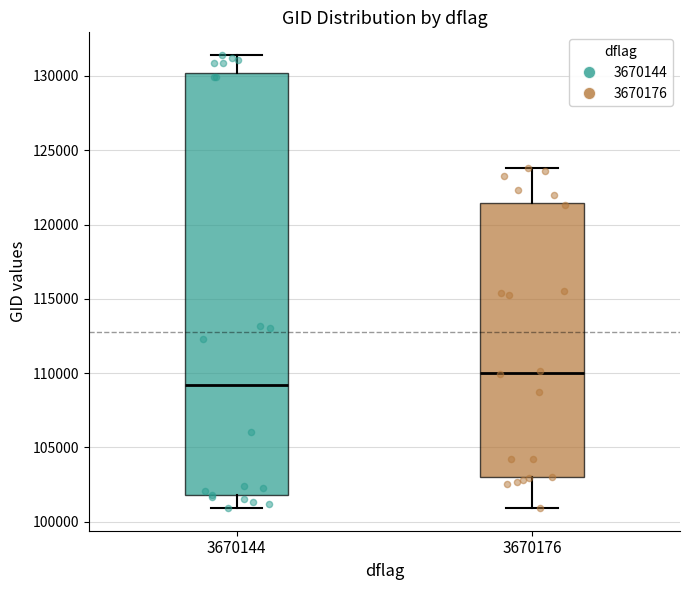

Reading left to right, transcribe this box plot: for each box, give where its median line is, the range the box spans, and where its two whiskers end, as read against the y-axis. The values are not printed on the chart, so give them approximately, as read against the axis.

3670144: median 109000, box 102000 to 130000, whiskers 101000 to 131500
3670176: median 110000, box 103000 to 121500, whiskers 101000 to 124000